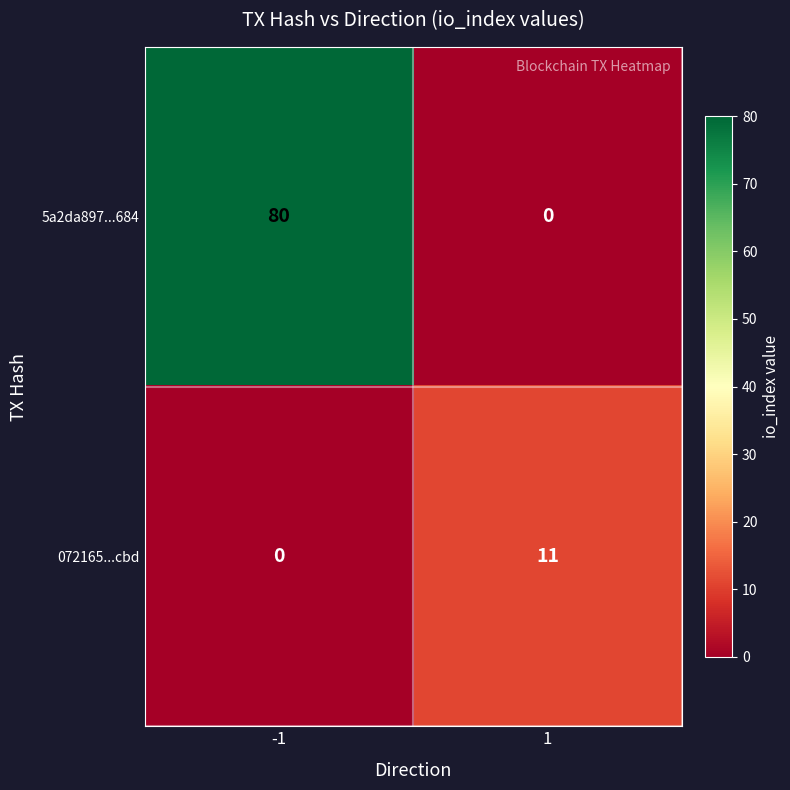

What is the average value of the 072165...cbd series?

6